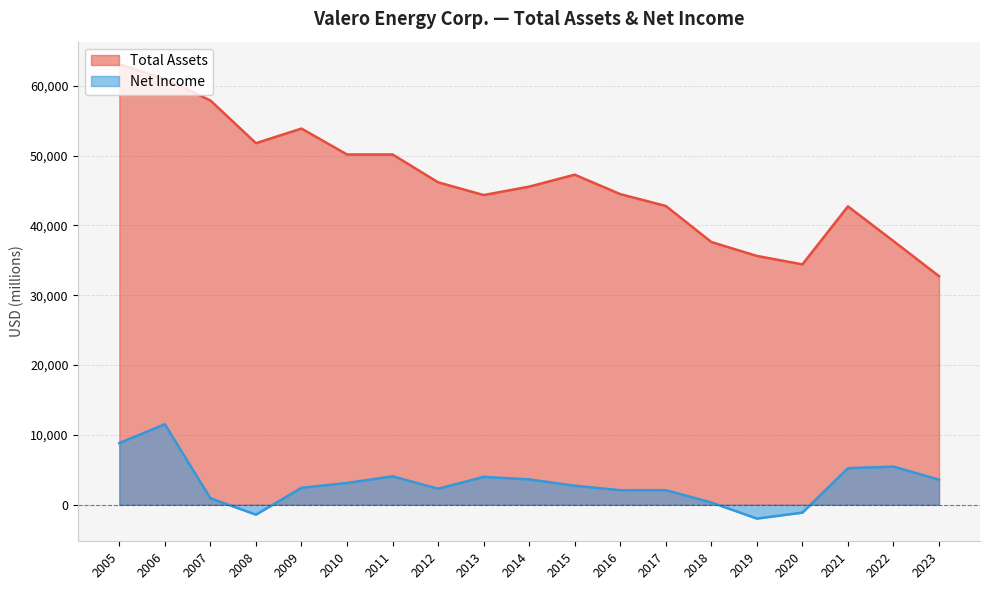

Rank the series at 2015 from lowest to highest value.

Net Income, Total Assets